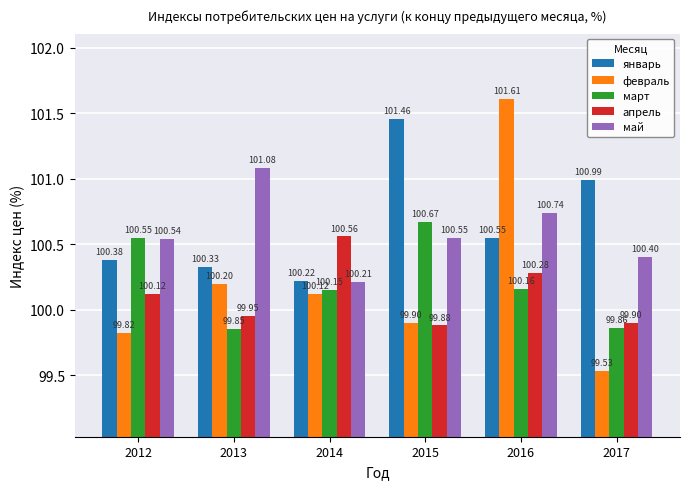

Rank the series by their maximum value, from lowest to highest.

апрель, март, май, январь, февраль